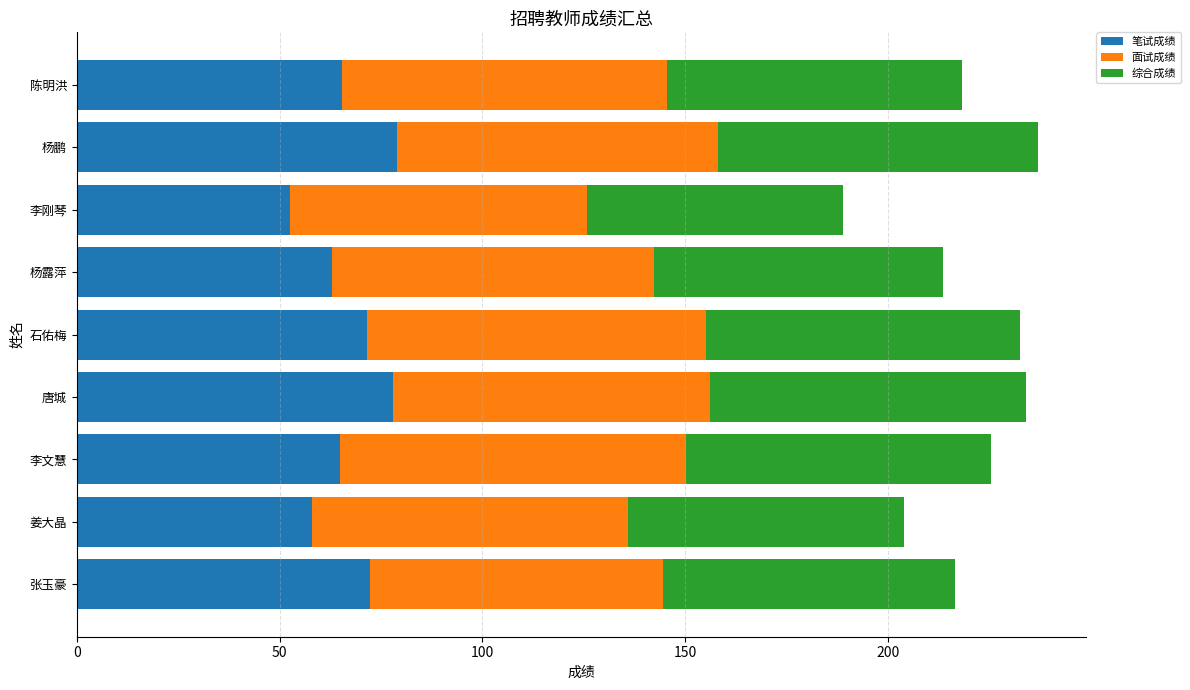

What is the difference between the maximum and minimum values in the 笔试成绩 series?

26.5